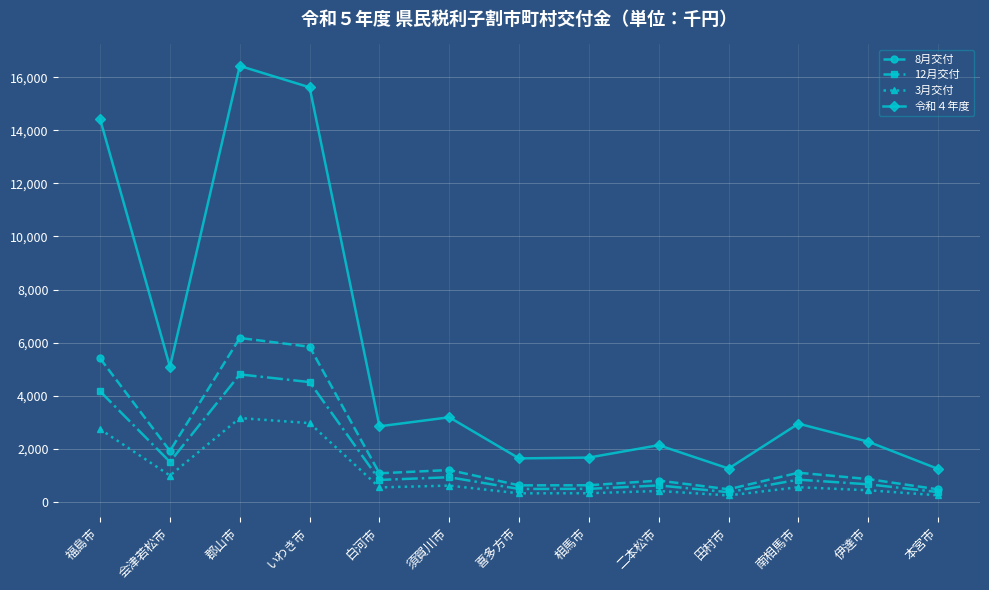

List the series in order of their peak value, highest first.

令和４年度, 8月交付, 12月交付, 3月交付